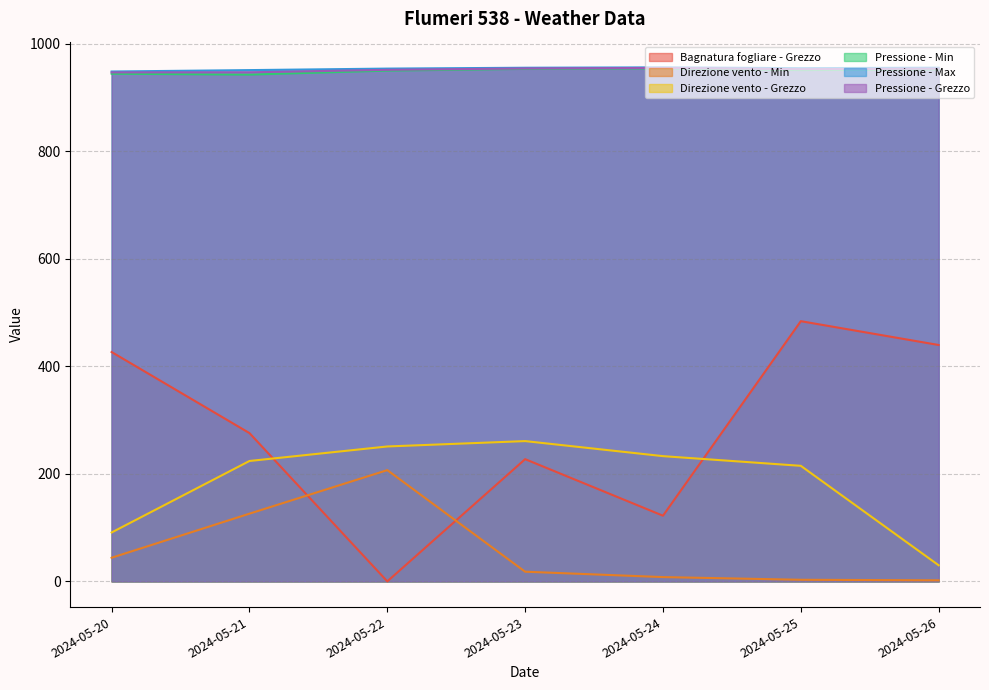

Is the value of Direzione vento - Grezzo at 2024-05-21 greater than the value of Pressione - Grezzo at 2024-05-21?

No